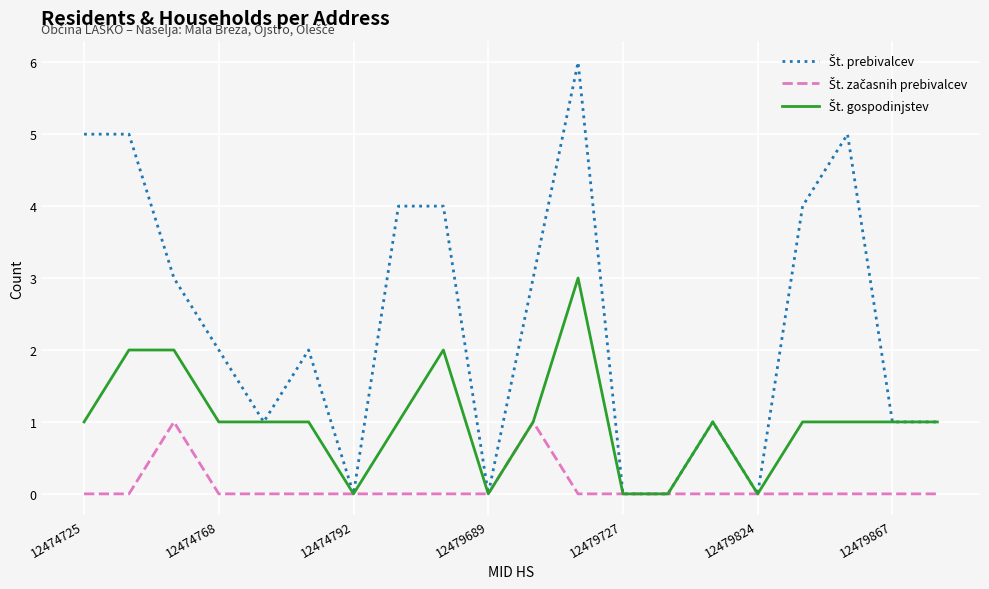

What is the maximum value shown in the chart?

6